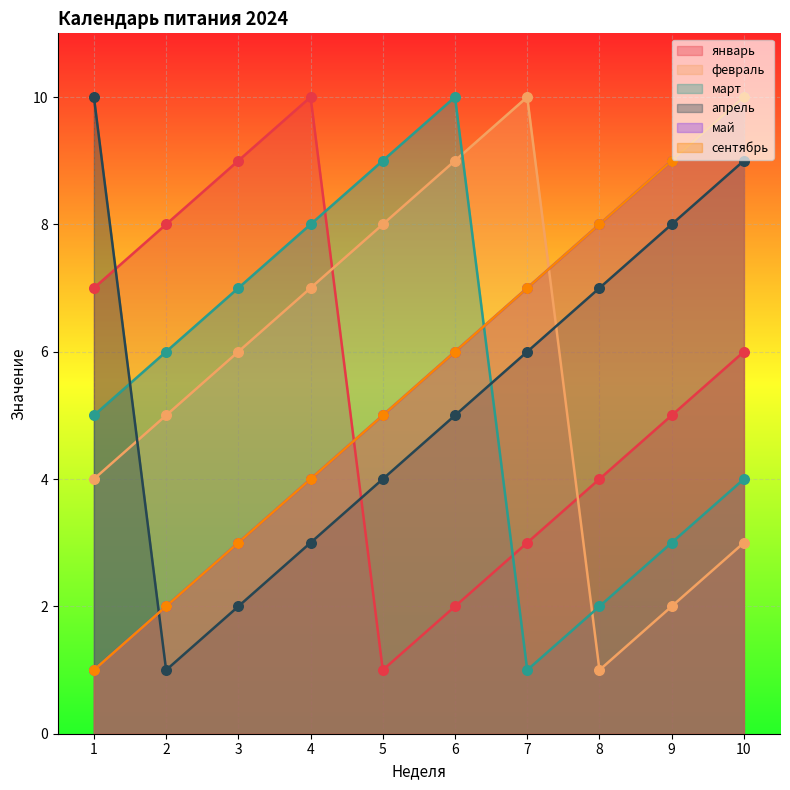

What are all the series names shown in the legend?

январь, февраль, март, апрель, май, сентябрь